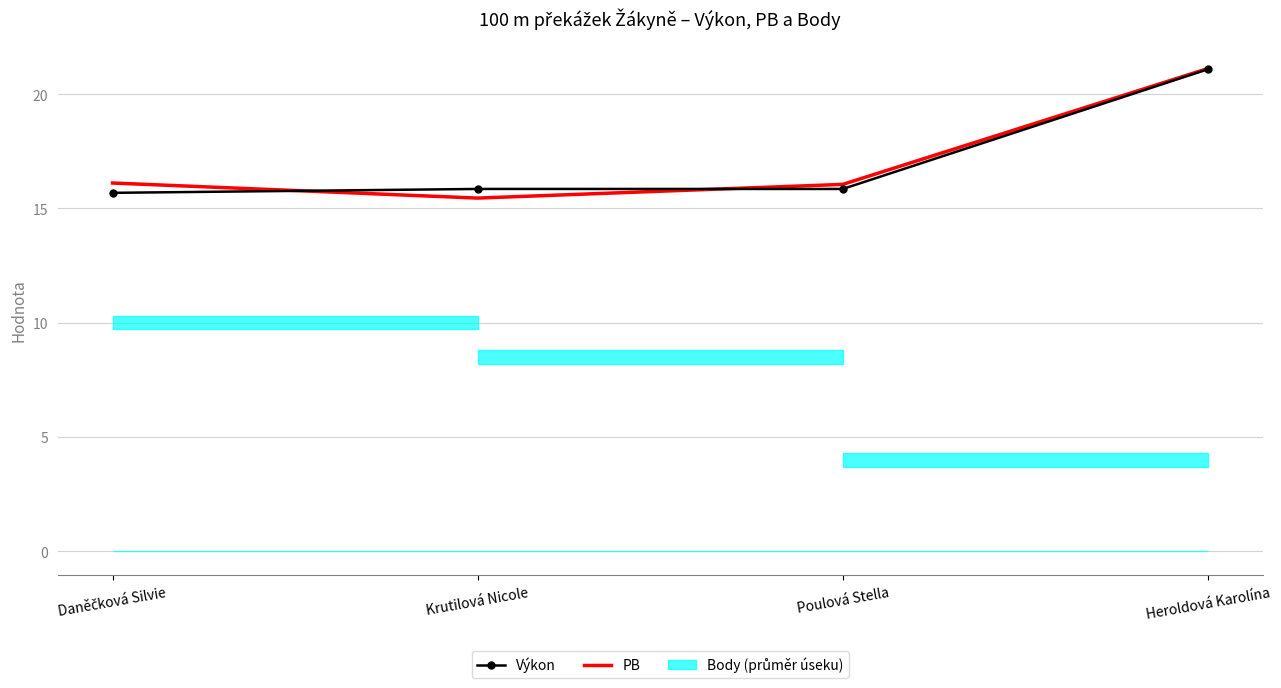

How many data points in PB are less than 16?

1